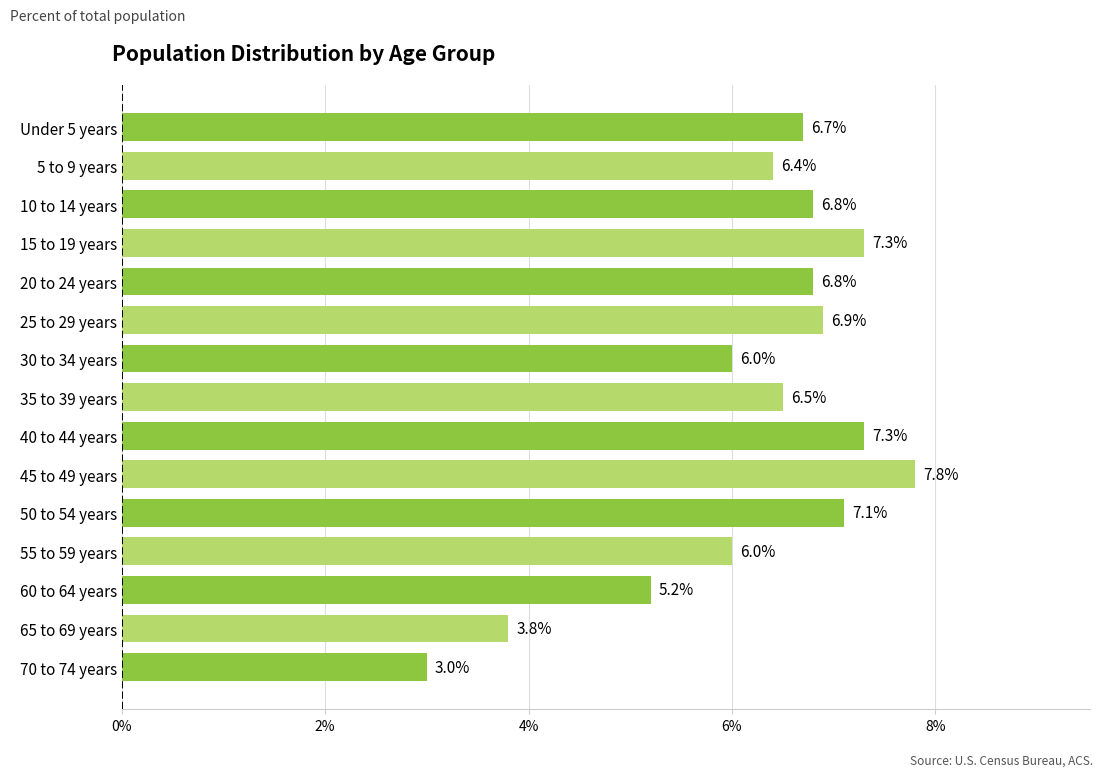

What is the maximum value shown in the chart?

7.8